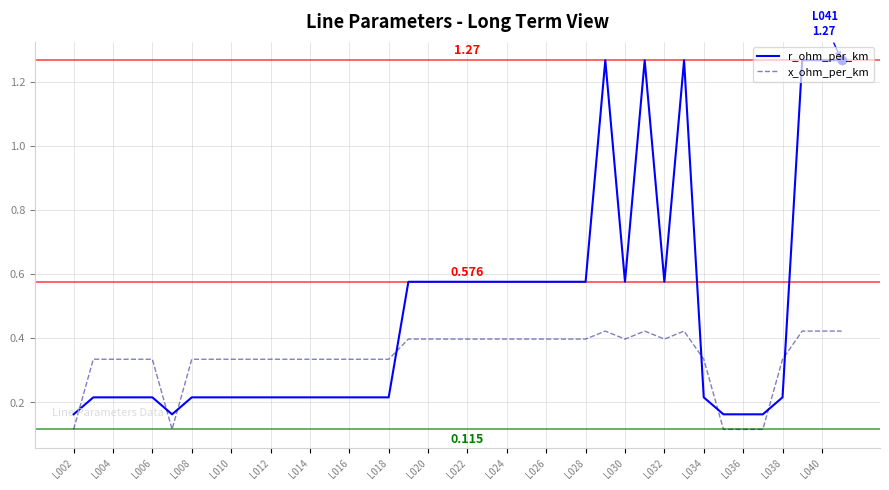

Which series has the largest total across all categories?

r_ohm_per_km